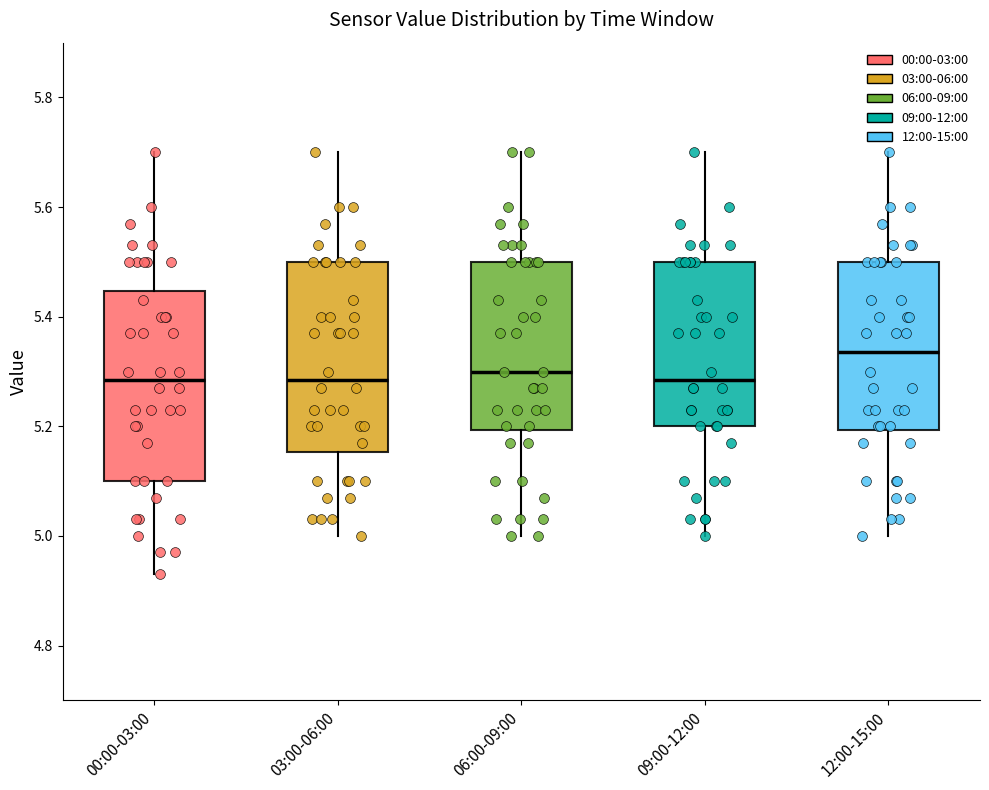

Where is the upper edge of the box for 03:00-06:00 on the y-axis? The values are not printed on the chart, so give them approximately, as read against the axis.

5.50